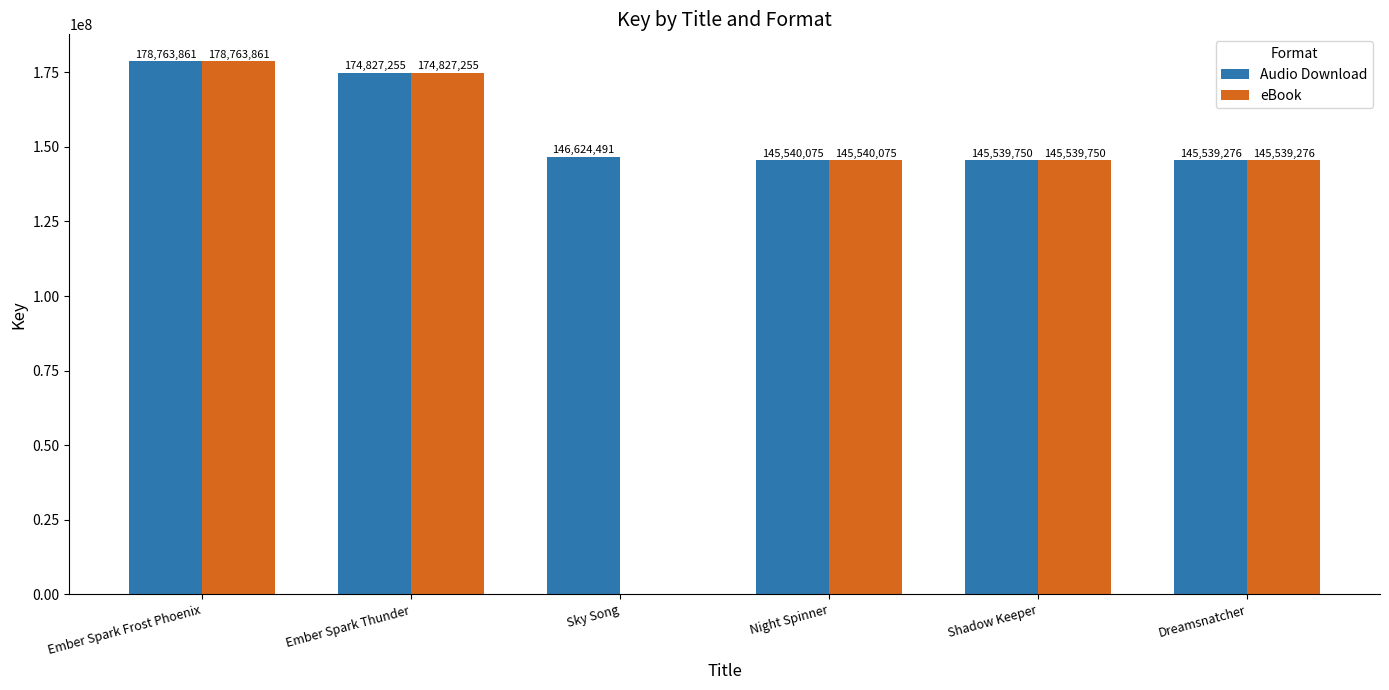

What is the total value across all series at Shadow Keeper?

291079500